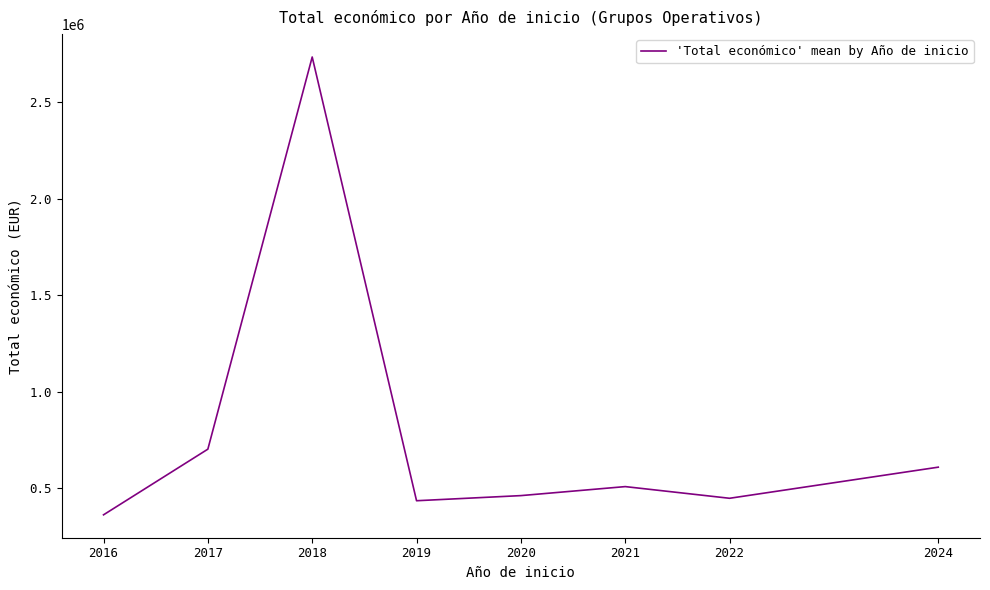

Read the value at 2016.

363130.3